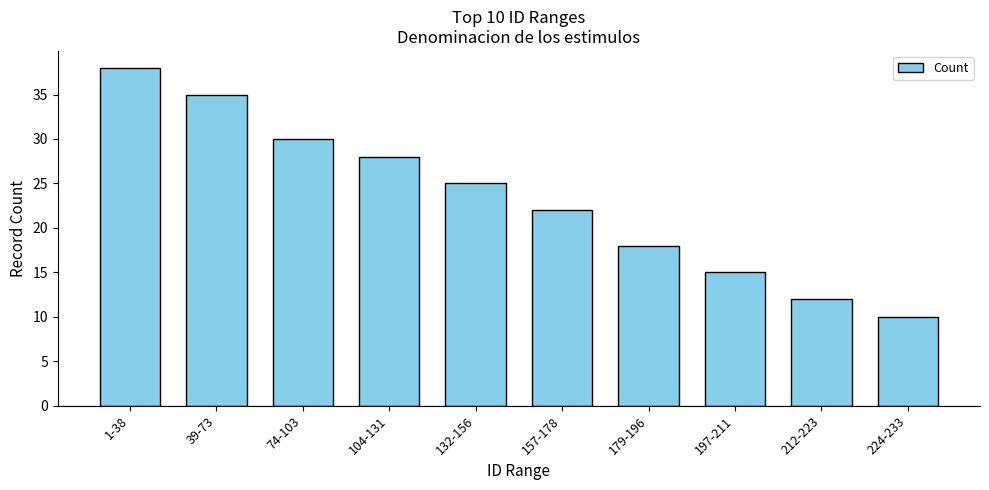

Which category has the highest value across all series?

1-38